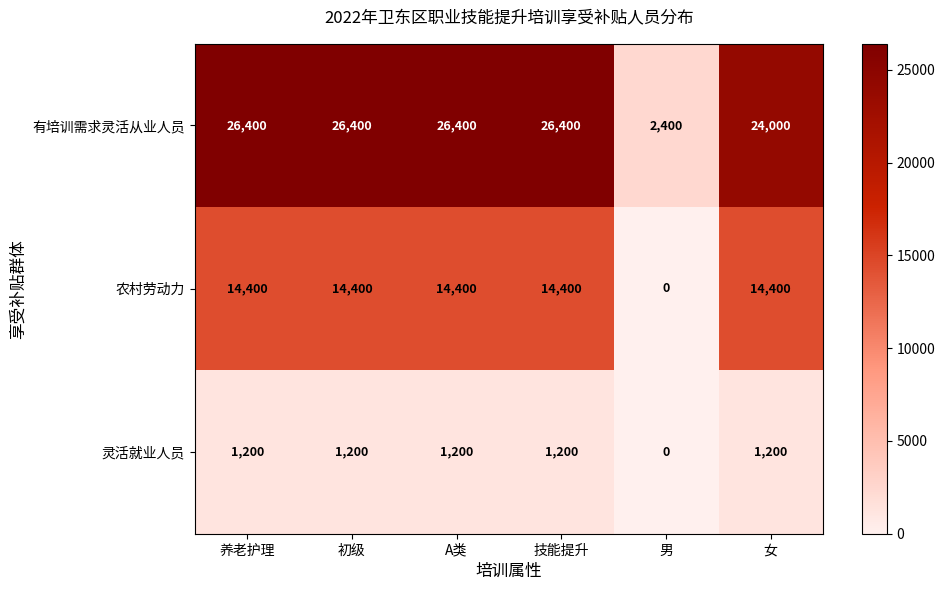

How many positive values does the 灵活就业人员 series have?

5